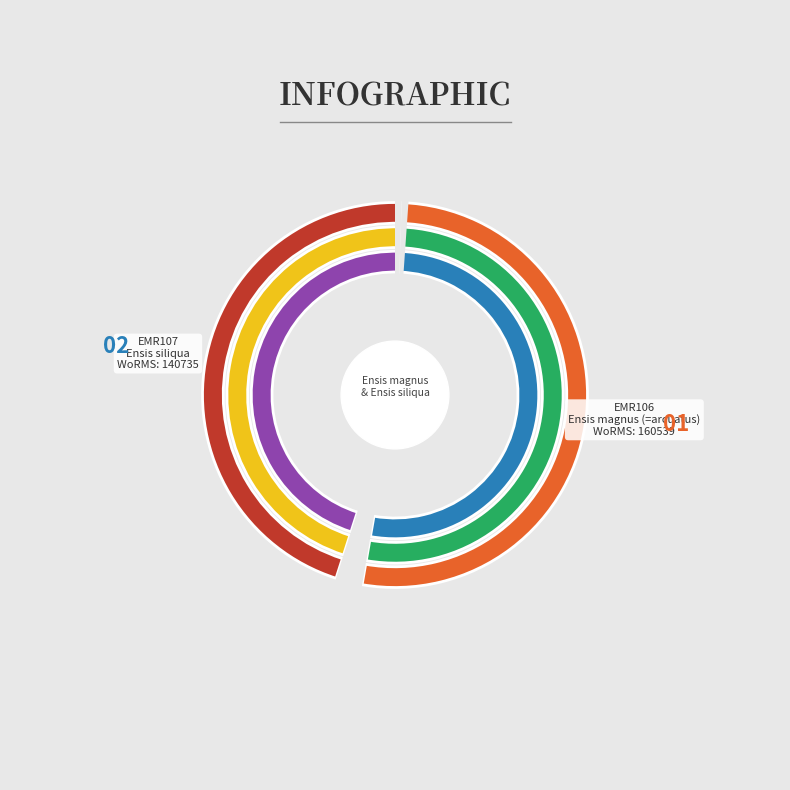

Does any single category account for the majority?

Yes